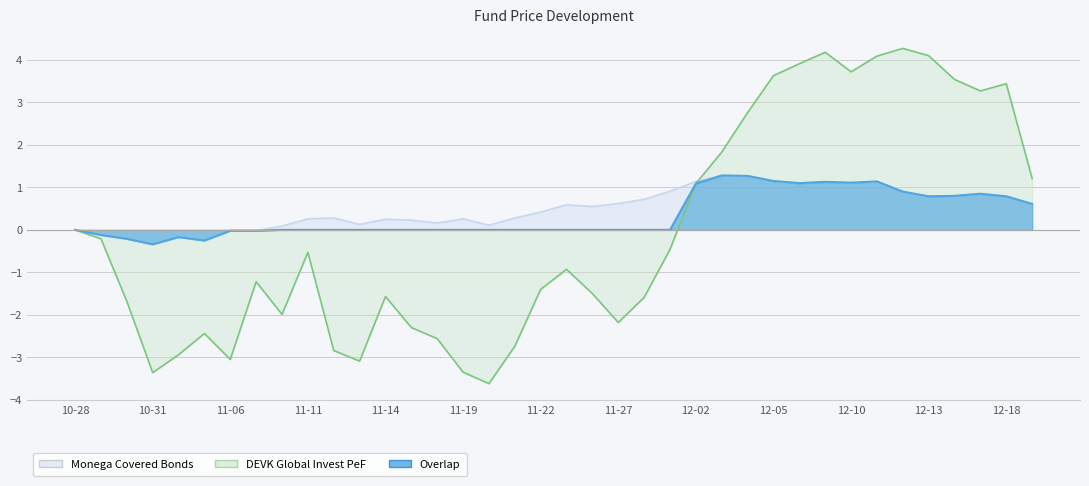

Between 2024-11-28 and 2024-10-30, which is larger?

2024-11-28